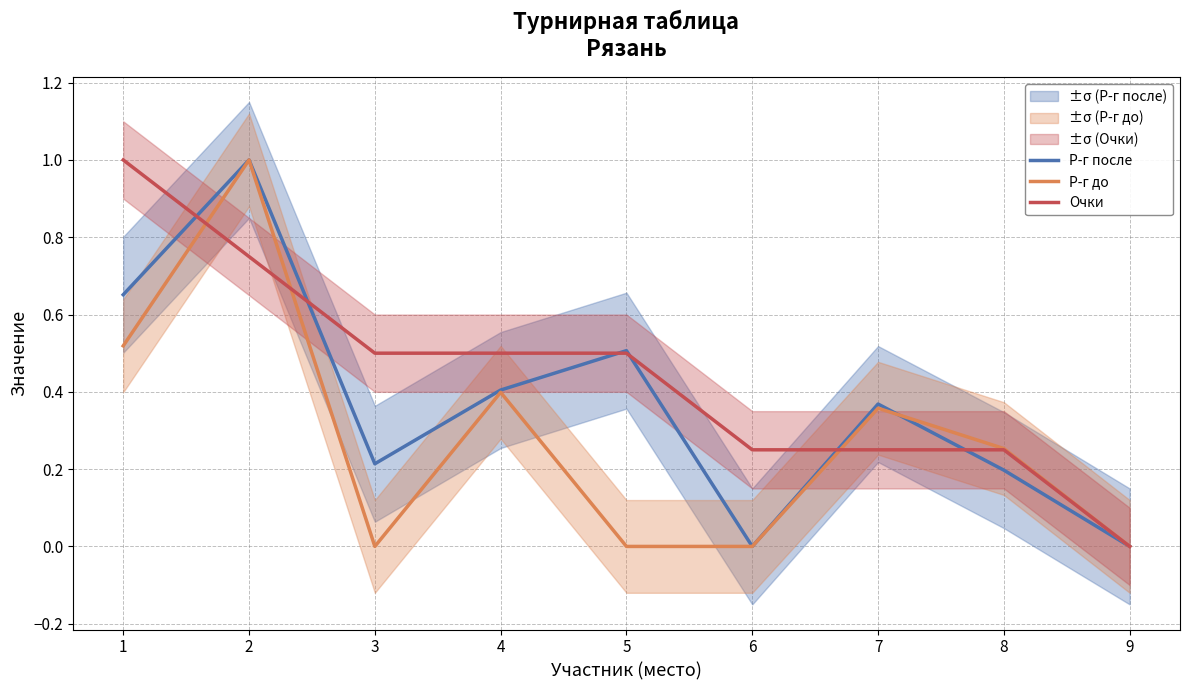

How many values in Р-г до are above zero?

5